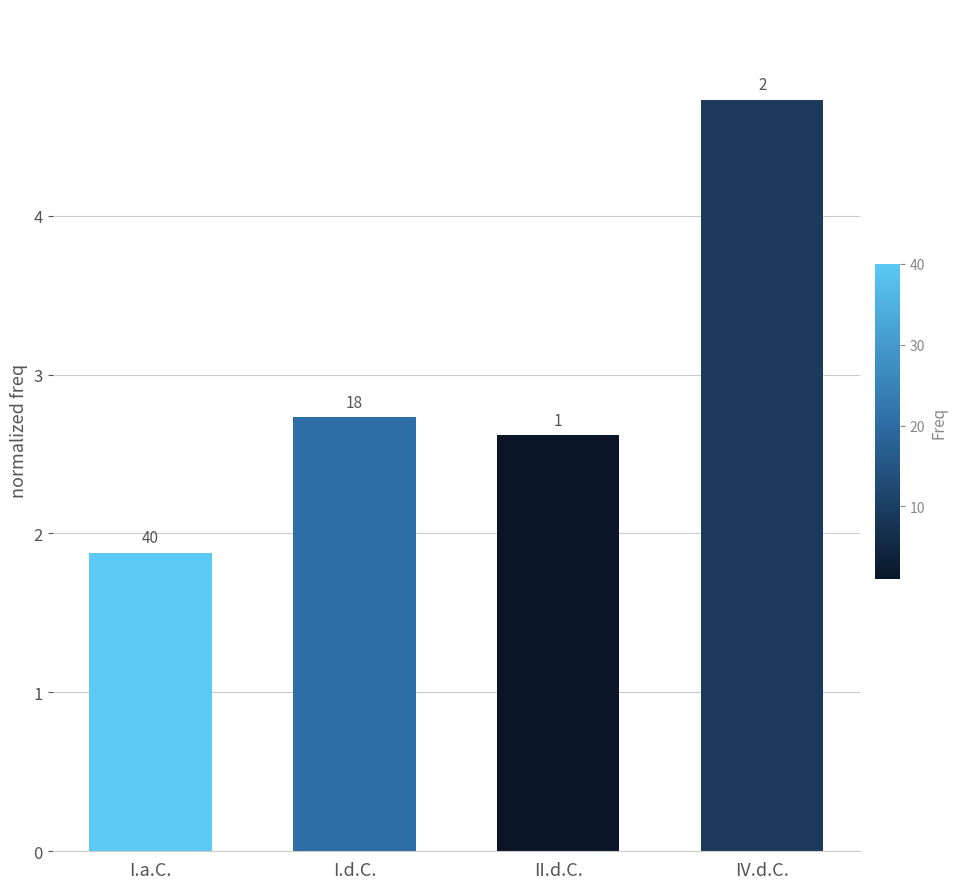

Are the bars grouped side by side (vs. stacked)?

No